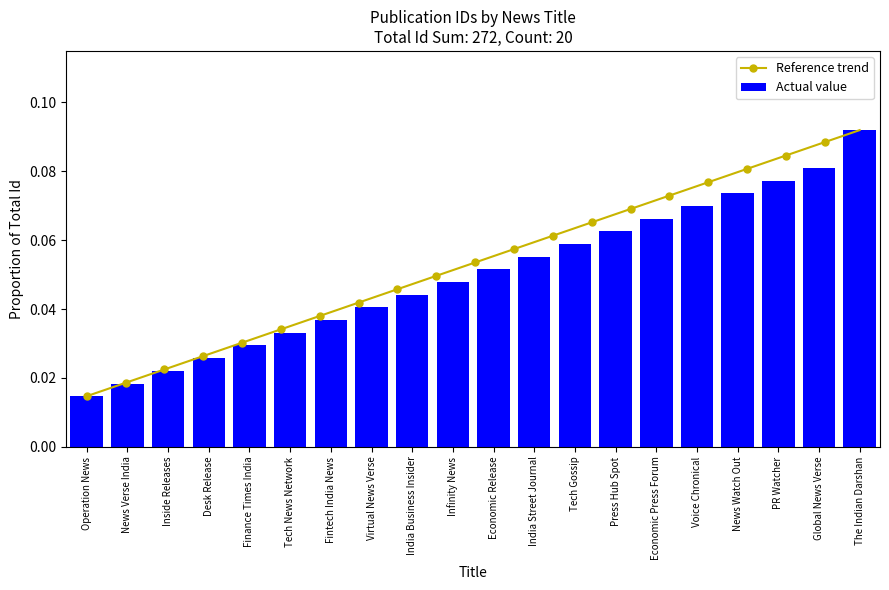

Which label corresponds to the largest value in the chart?

The Indian Darshan